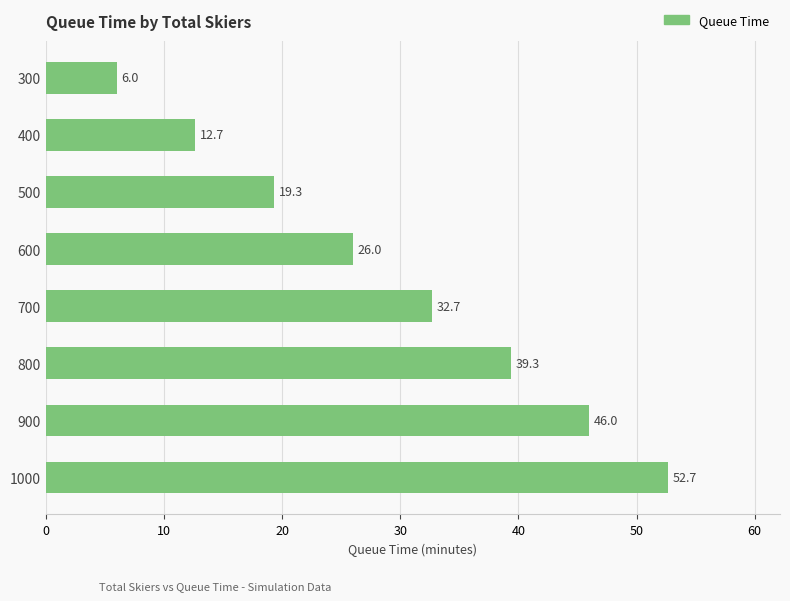

Reading top to bottom, extract all data points from this chart.

6.0	12.7	19.3	26.0	32.7	39.3	46.0	52.7